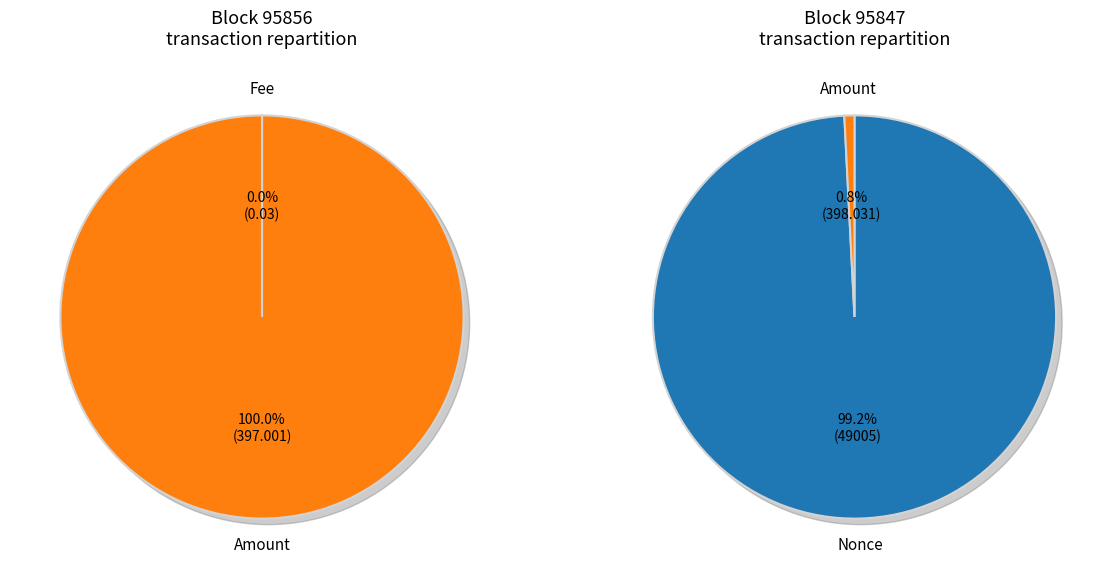

The Amount slice represents 15% of the pie. True or false?

False